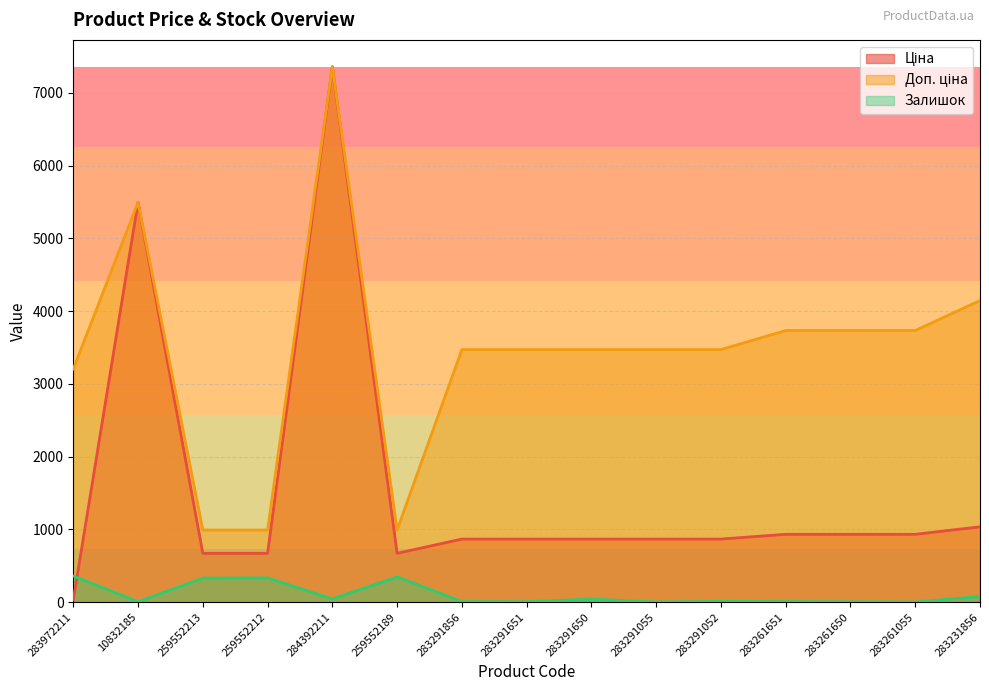

What is the sum of the Залишок values at 283291651 and 283972211?

367.0